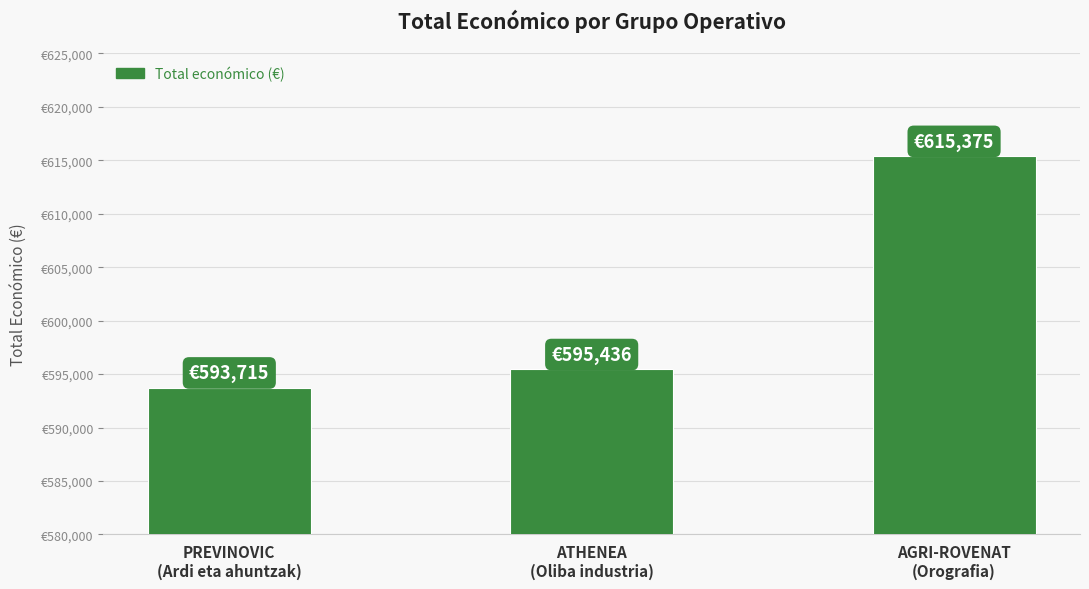

What position from the left is AGRI-ROVENAT
(Orografia)?

3